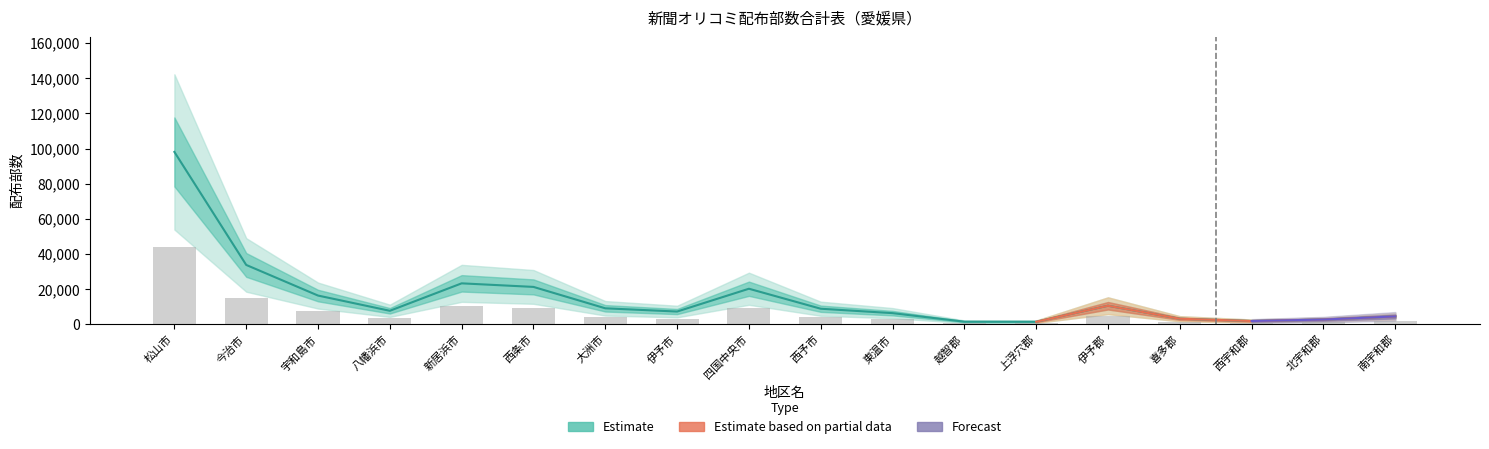

What is the total value across all series at 越智郡?

2276.5